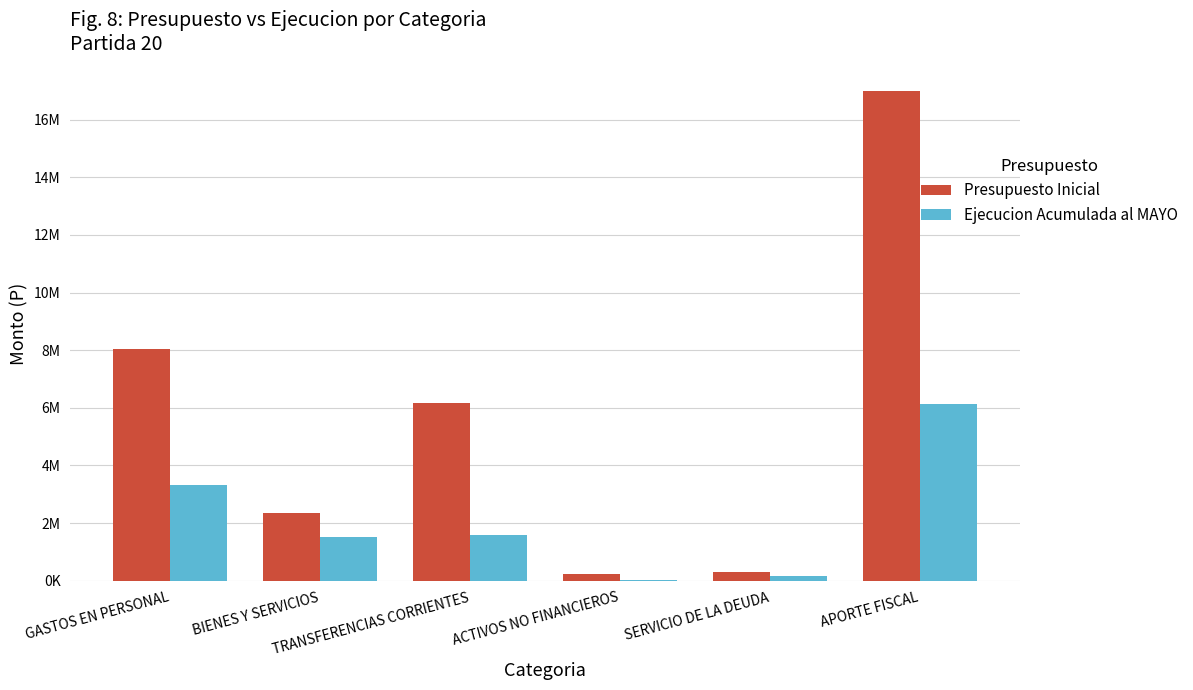

Which series changed the most between BIENES Y SERVICIOS and ACTIVOS NO FINANCIEROS?

Presupuesto Inicial